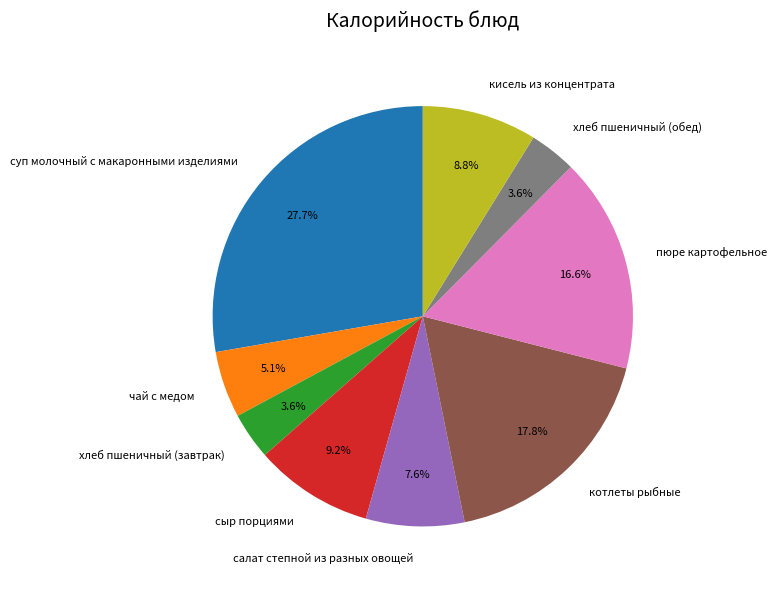

Is it true that пюре картофельное is 29% of the pie?

False